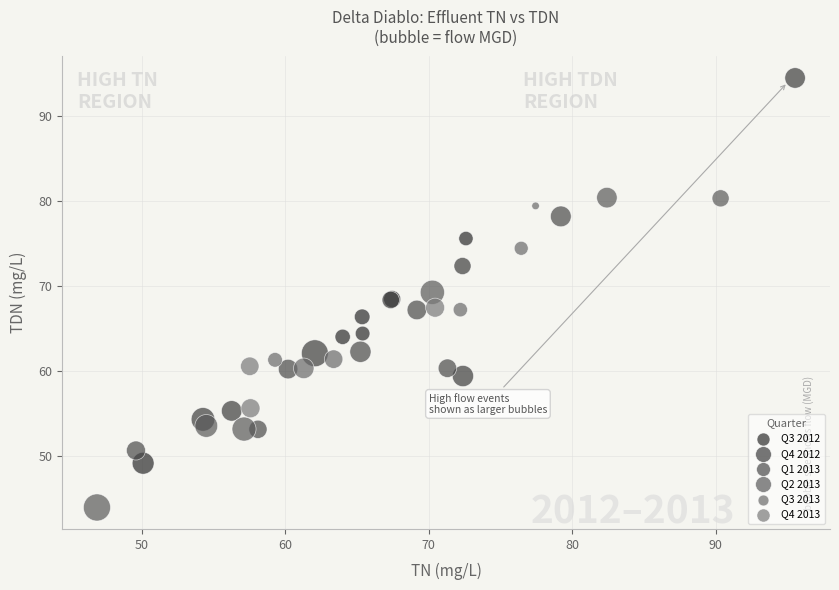

Which series contains the lowest Y value?

Q2 2013